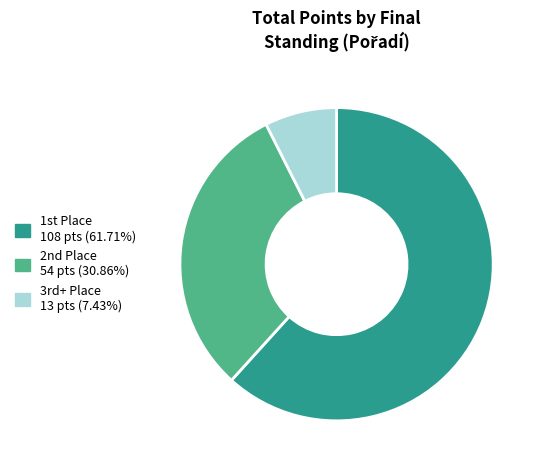

Is there any slice that represents more than half of the pie?

Yes